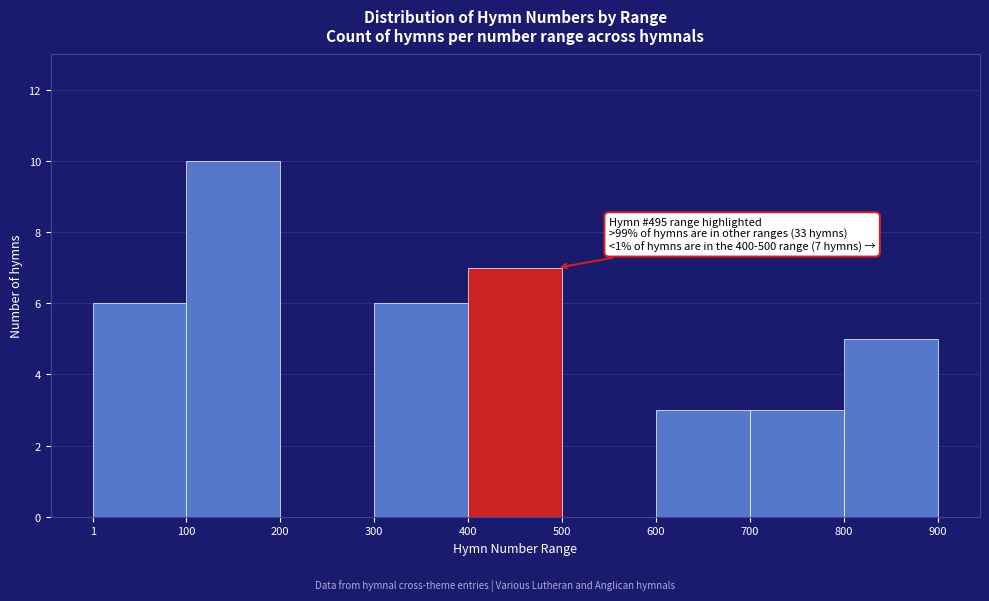

Which range on the x-axis has the tallest bar?

100 to 200